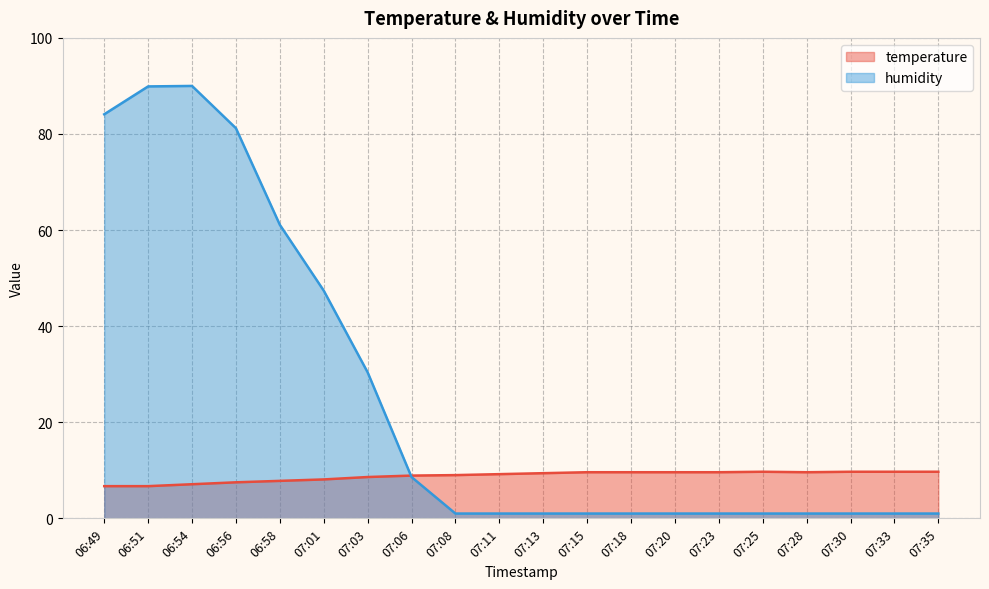

At which category is the sum across all series the highest?

06:54